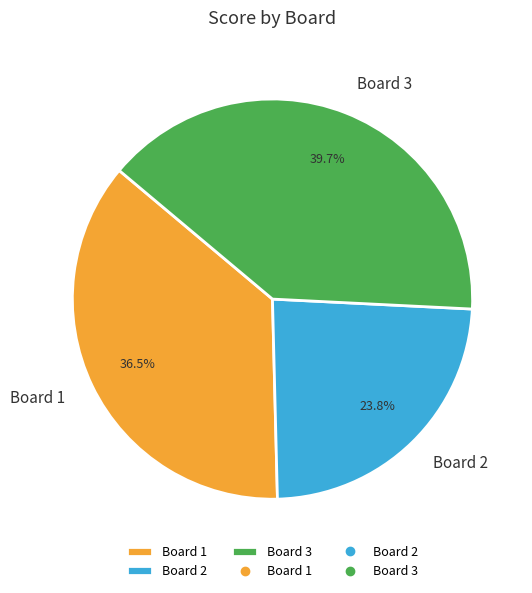

What is the largest slice in the pie chart?

Board 3